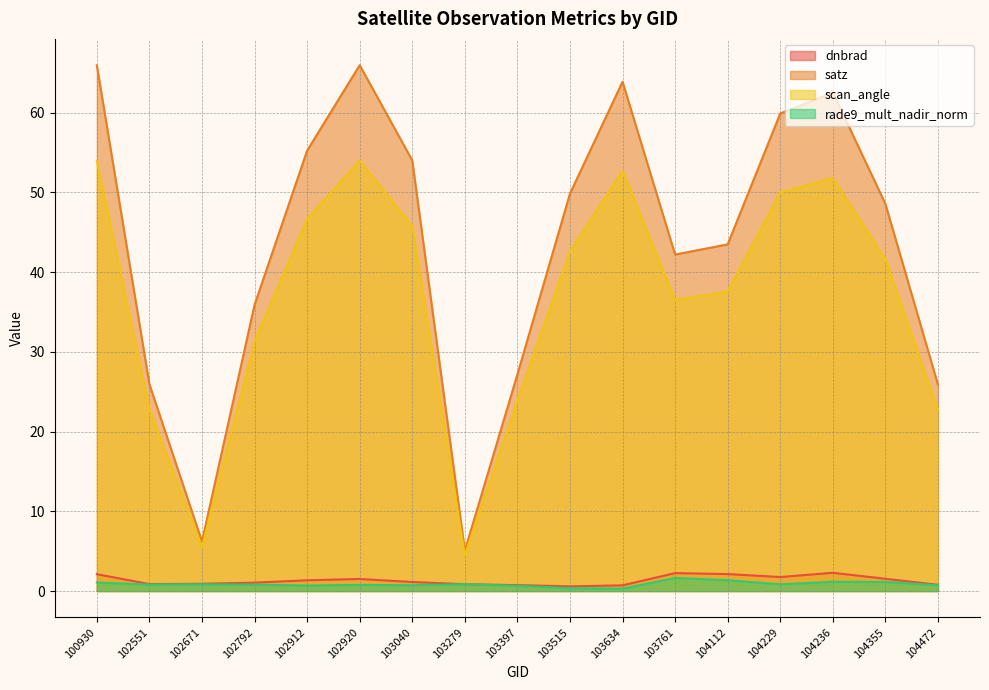

What is the difference between the second highest and minimum values in the satz series?

60.9